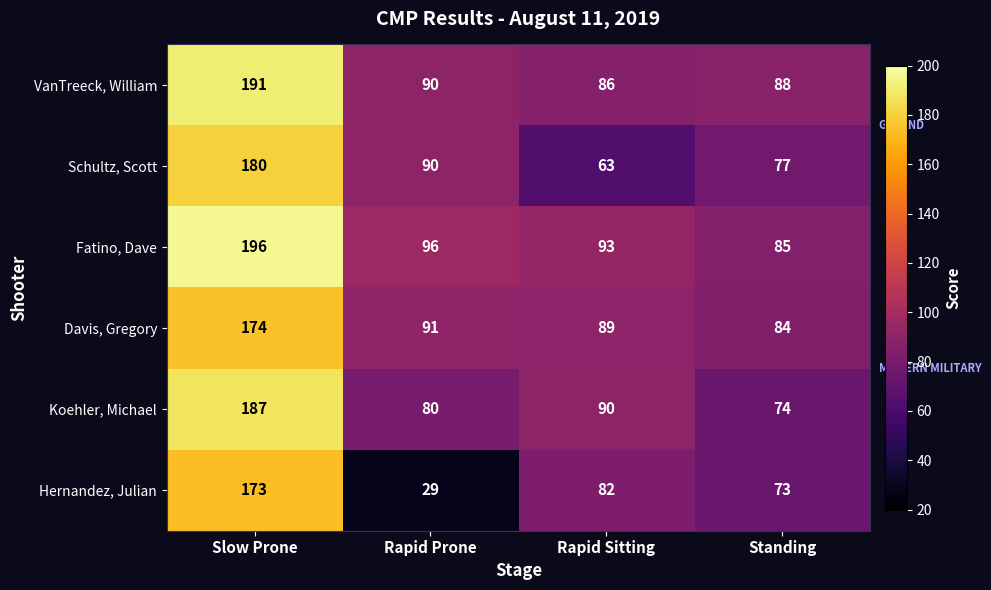

How many categories are shown in the chart?

4